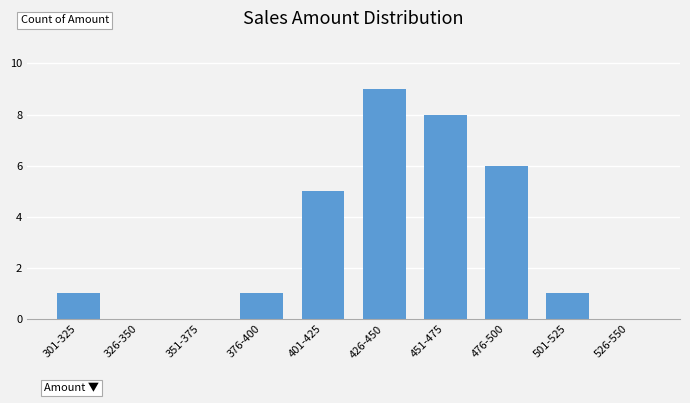

Reading left to right, transcribe all the data shown in this chart.

301-325=1	326-350=0	351-375=0	376-400=1	401-425=5	426-450=9	451-475=8	476-500=6	501-525=1	526-550=0